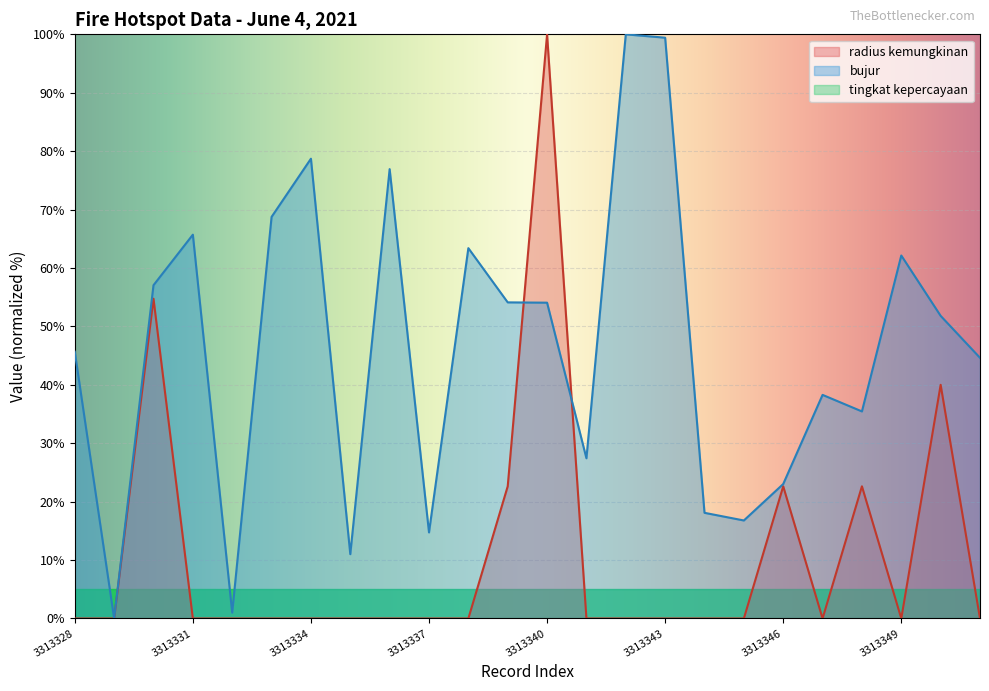

What is the average value of the radius kemungkinan series?

10.9